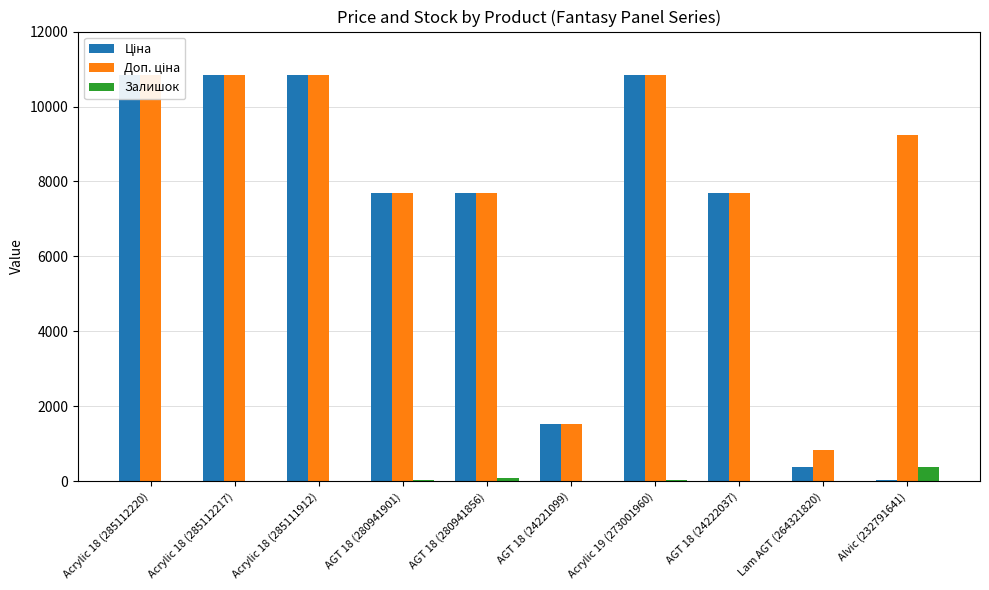

What position from the right is AGT 18 (280941856)?

6